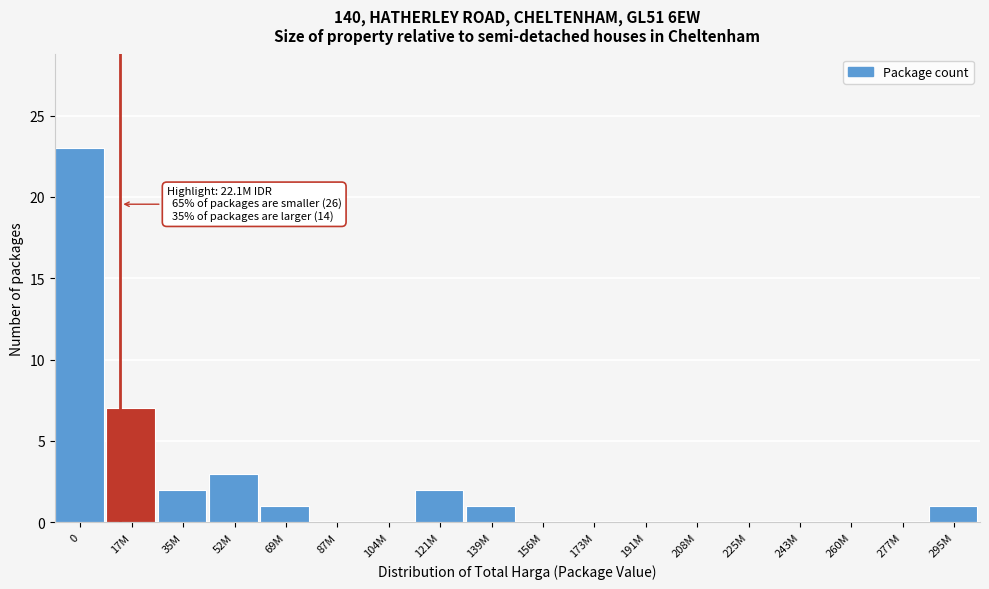

Reading left to right, list all the values displayed in this chart.

0=23	17M=7	35M=2	52M=3	69M=1	87M=0	104M=0	121M=2	139M=1	156M=0	173M=0	191M=0	208M=0	225M=0	243M=0	260M=0	277M=0	295M=1